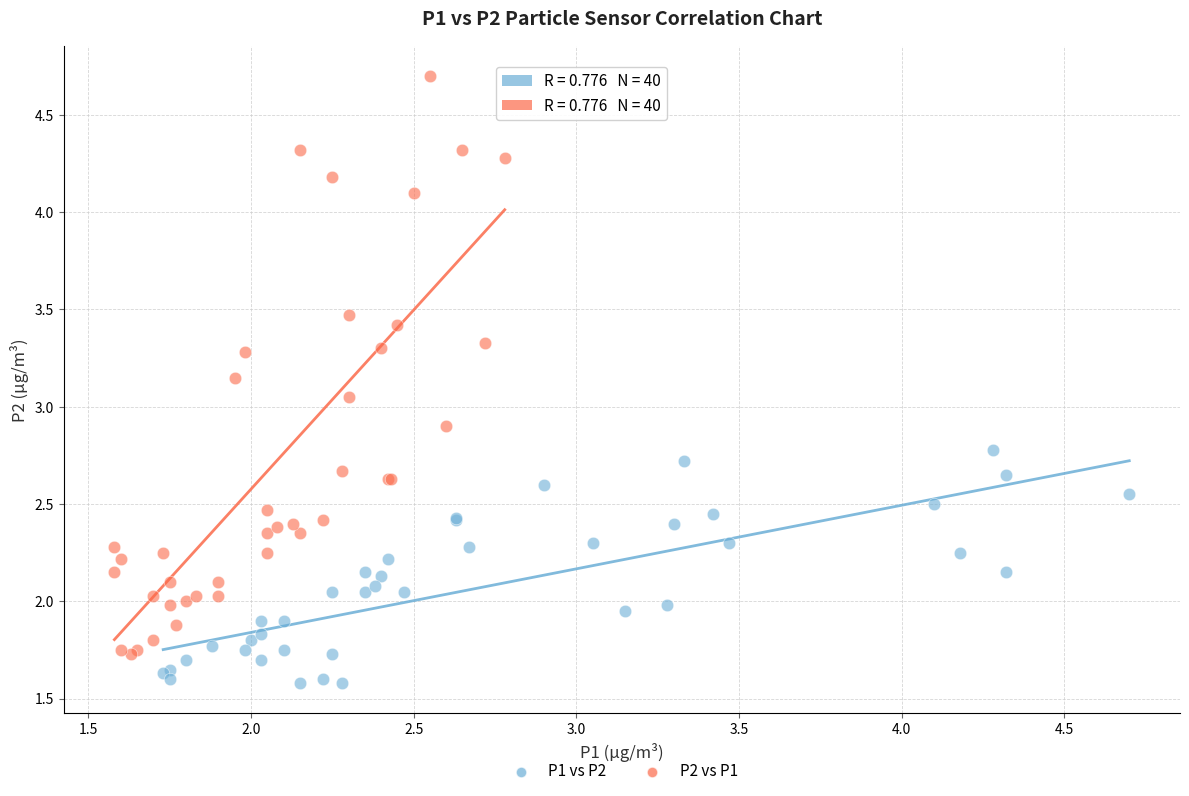

Which series has the widest spread of Y values?

P2 vs P1